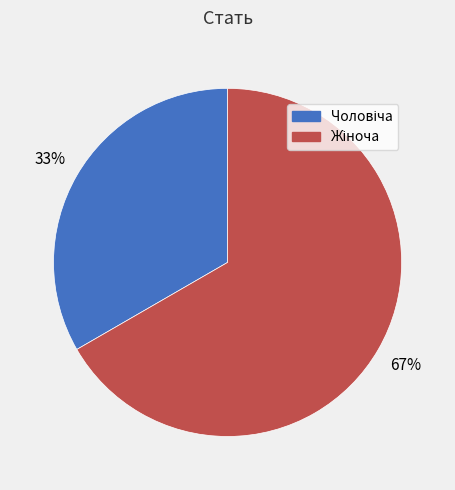

To the nearest percent, what is the average slice percentage?

50%